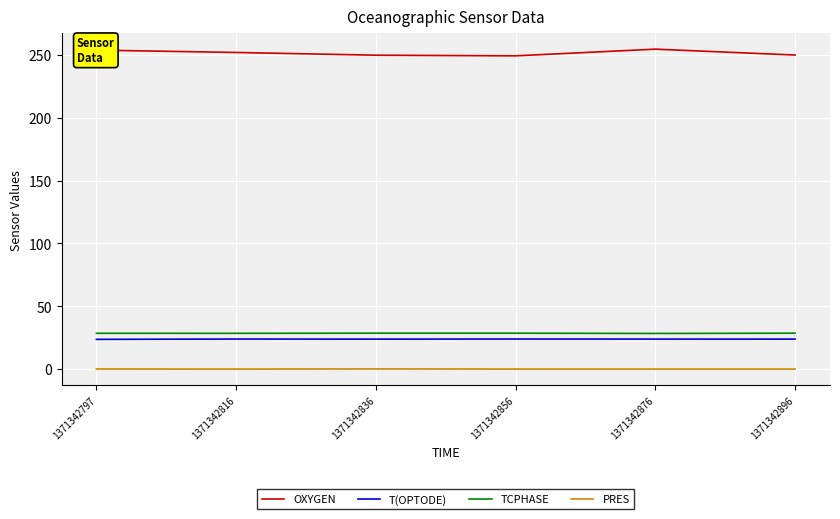

Which series has the largest total across all categories?

OXYGEN